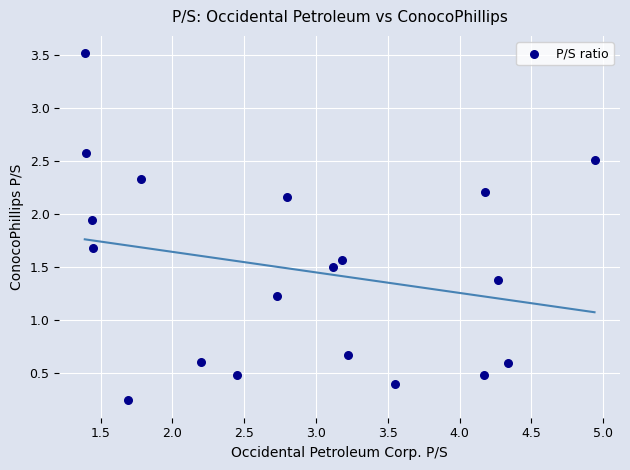

What is the range of X values (max minus min)?

3.6